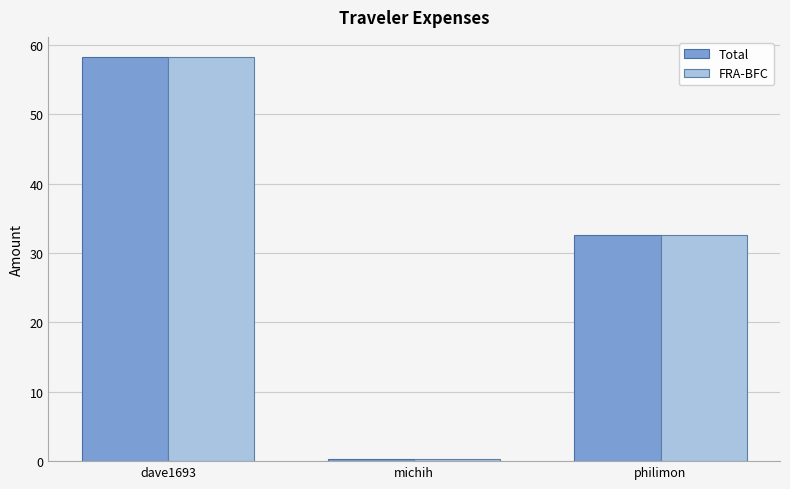

Is it true that FRA-BFC equals 96.5 at dave1693?

False